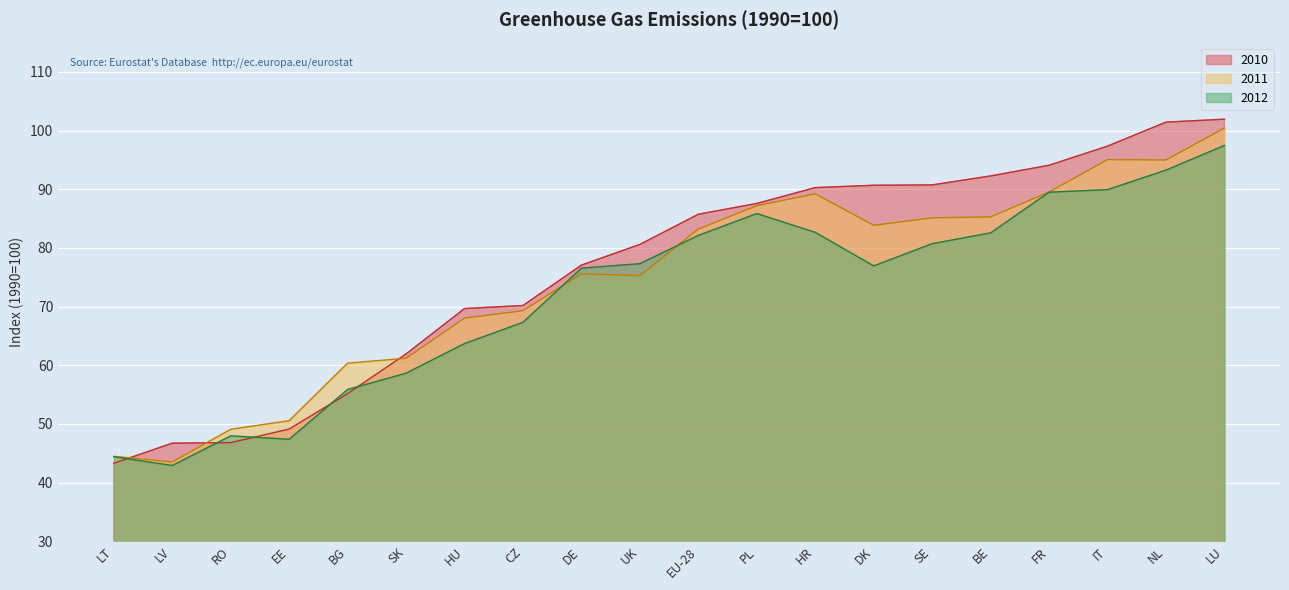

Which label corresponds to the largest value in the chart?

LU